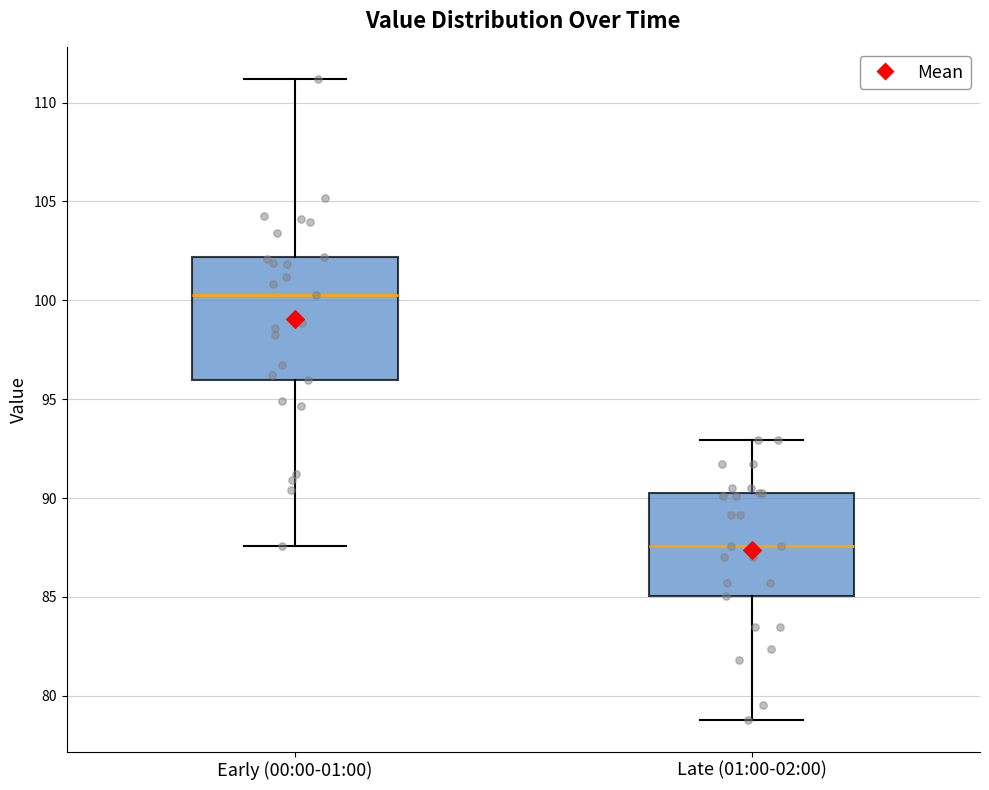

Reading left to right, transcribe this box plot: for each box, give where its median line is, the range the box spans, and where its two whiskers end, as read against the y-axis. The values are not printed on the chart, so give them approximately, as read against the axis.

Early (00:00-01:00): median 100.5, box 96.0 to 102.0, whiskers 87.5 to 111.0
Late (01:00-02:00): median 87.5, box 85.0 to 90.5, whiskers 79.0 to 93.0